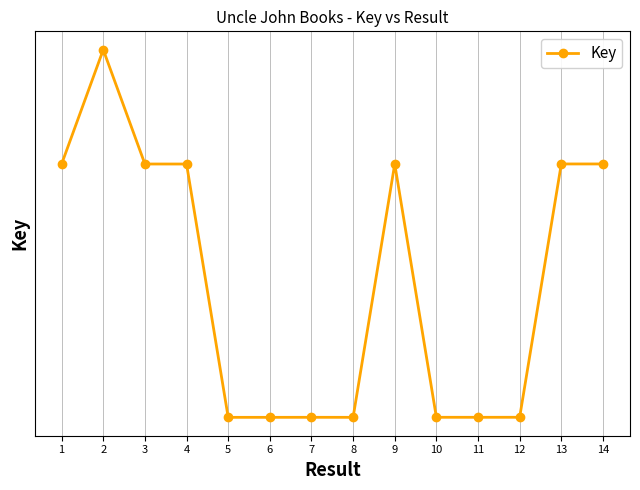

Reading left to right, transcribe all the data shown in this chart.

1=145963572	2=148253597	3=145964588	4=145964238	5=141016031	6=141015998	7=141016627	8=141016130	9=145965290	10=141016891	11=141016759	12=141017089	13=145965535	14=145965570